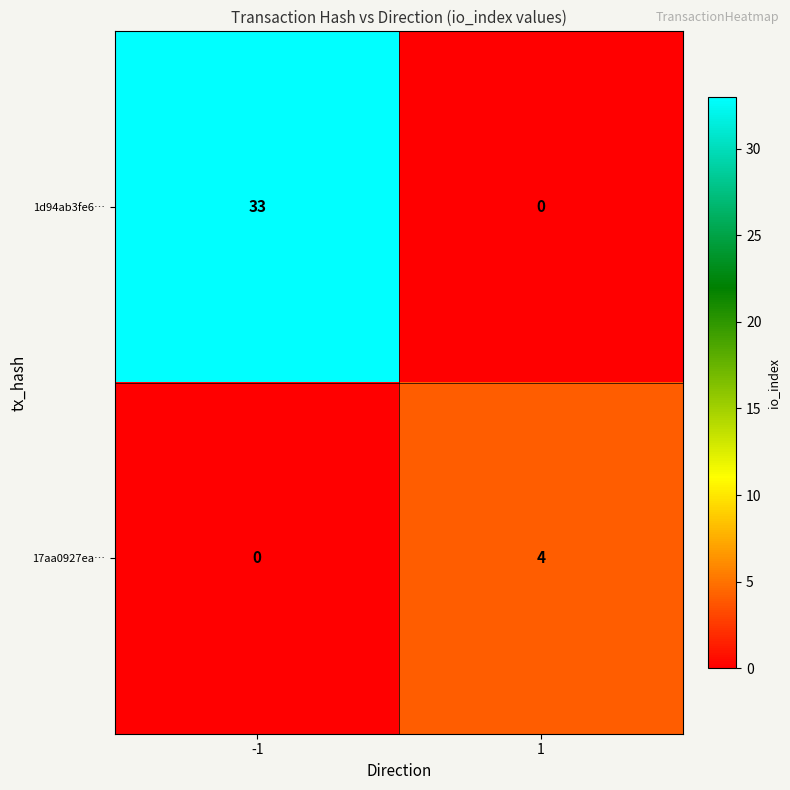

What is the sum of the 17aa0927ea… values at -1 and 1?

4